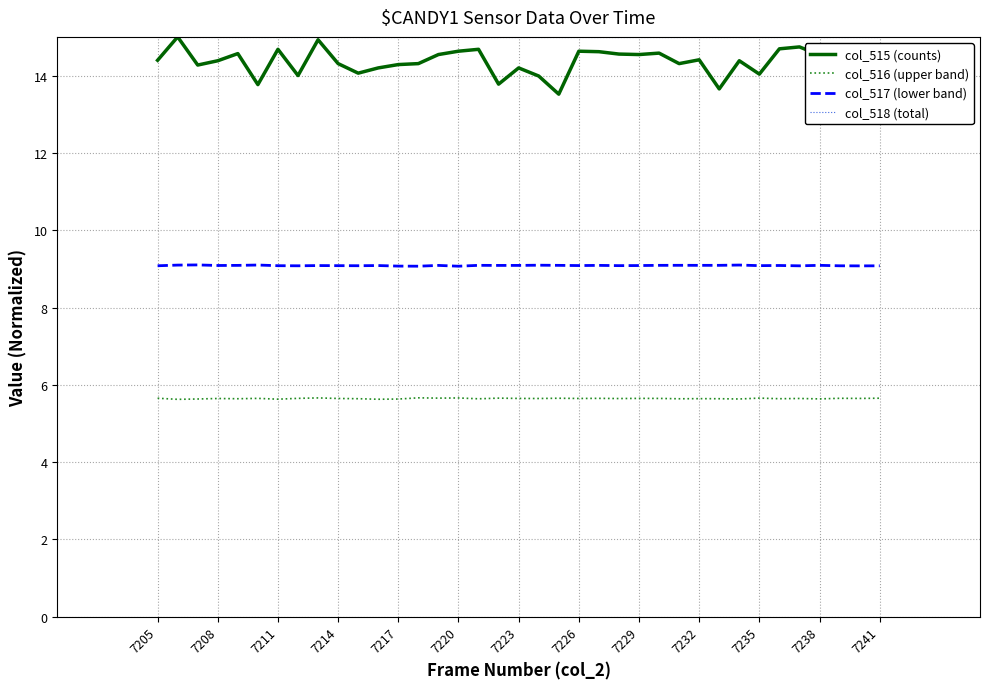

What is the maximum value shown in the chart?

15.0